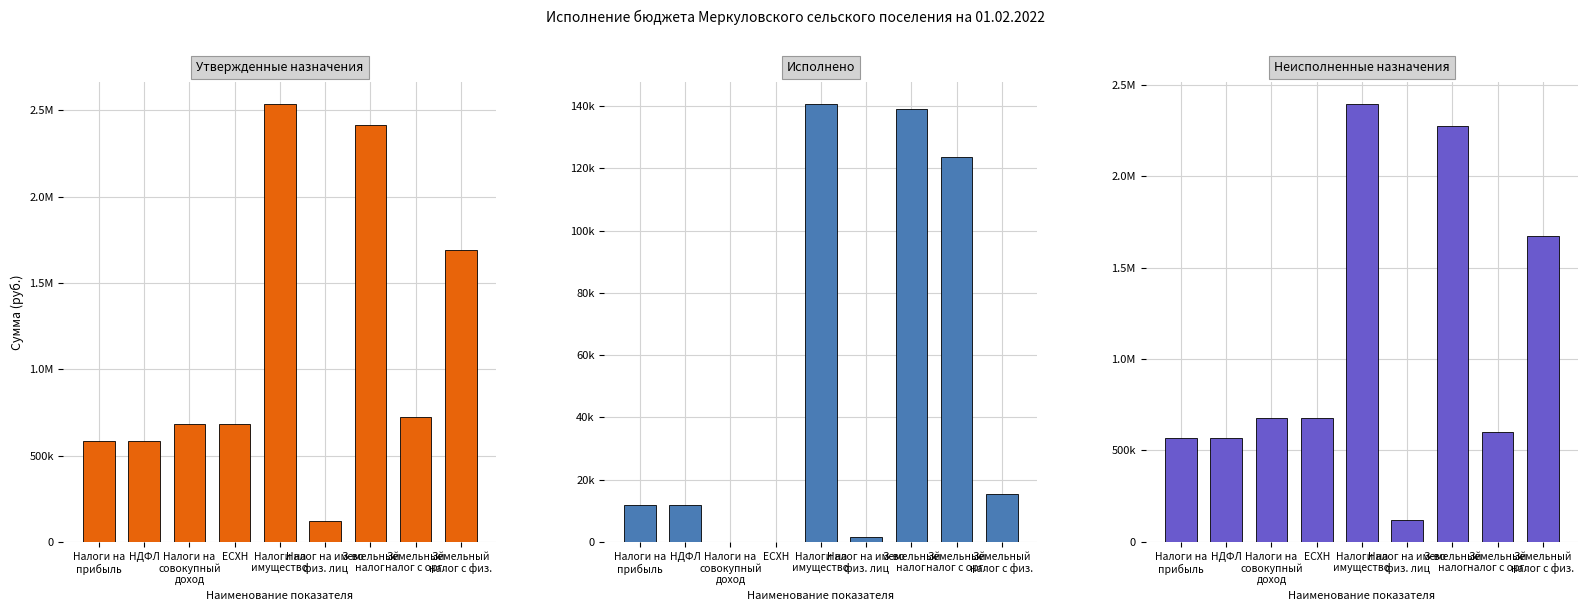

Is it true that Неисполненные назначения equals 1674864.6 at Земельный
налог с физ.?

True